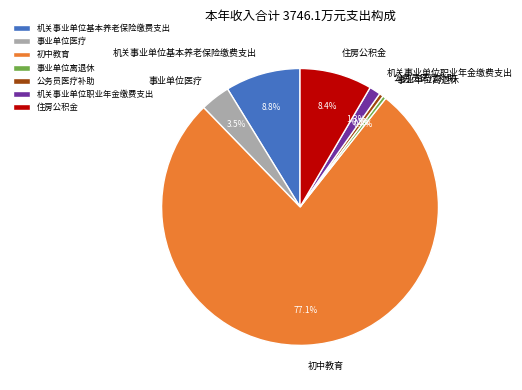

How many segments does this pie chart have?

7